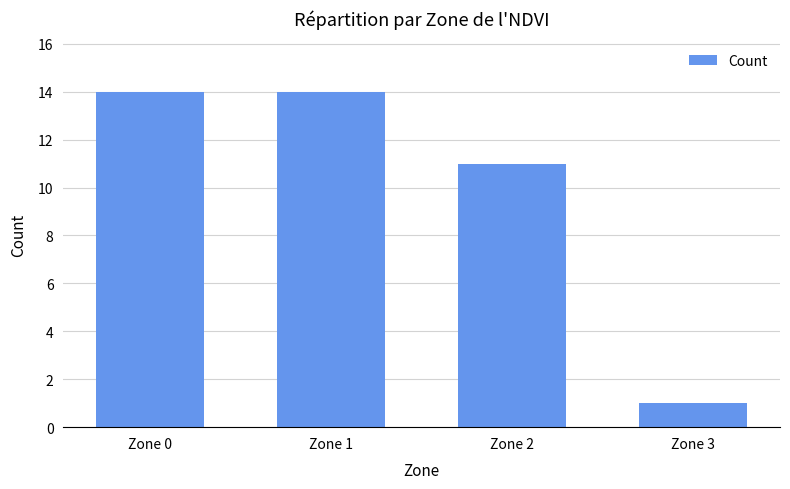

What is the value of the 2nd bar from the left?

14